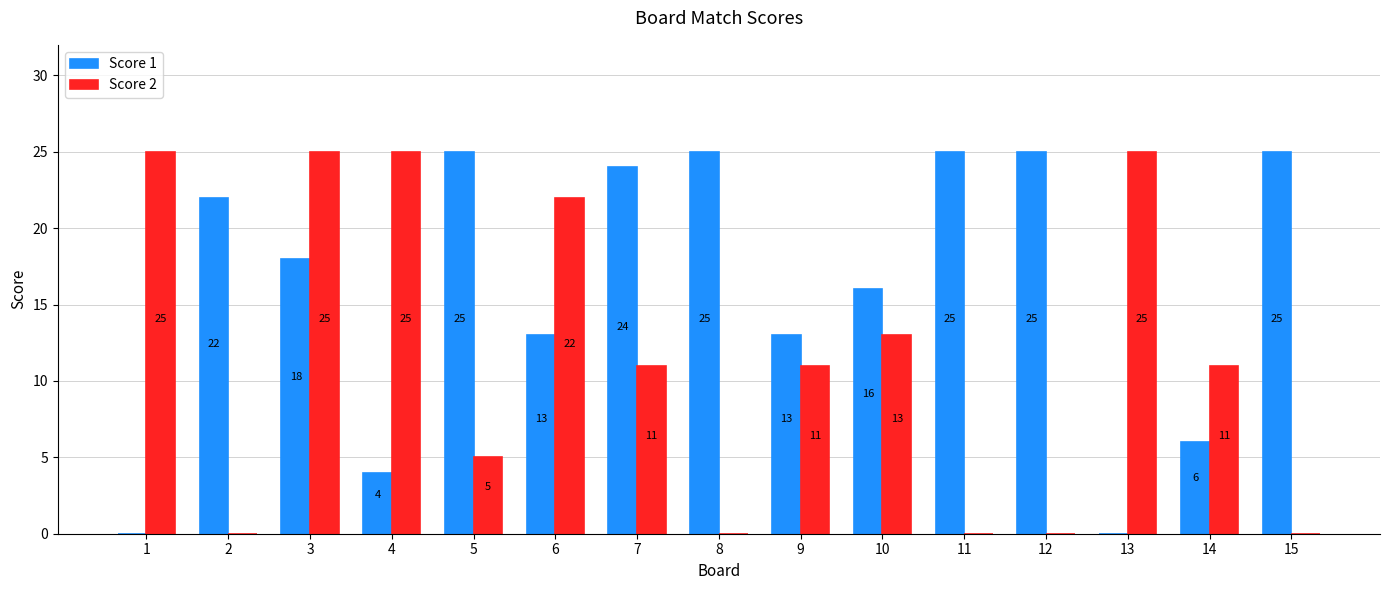

True or false: Score 2 has a value of 0 at 8.

True